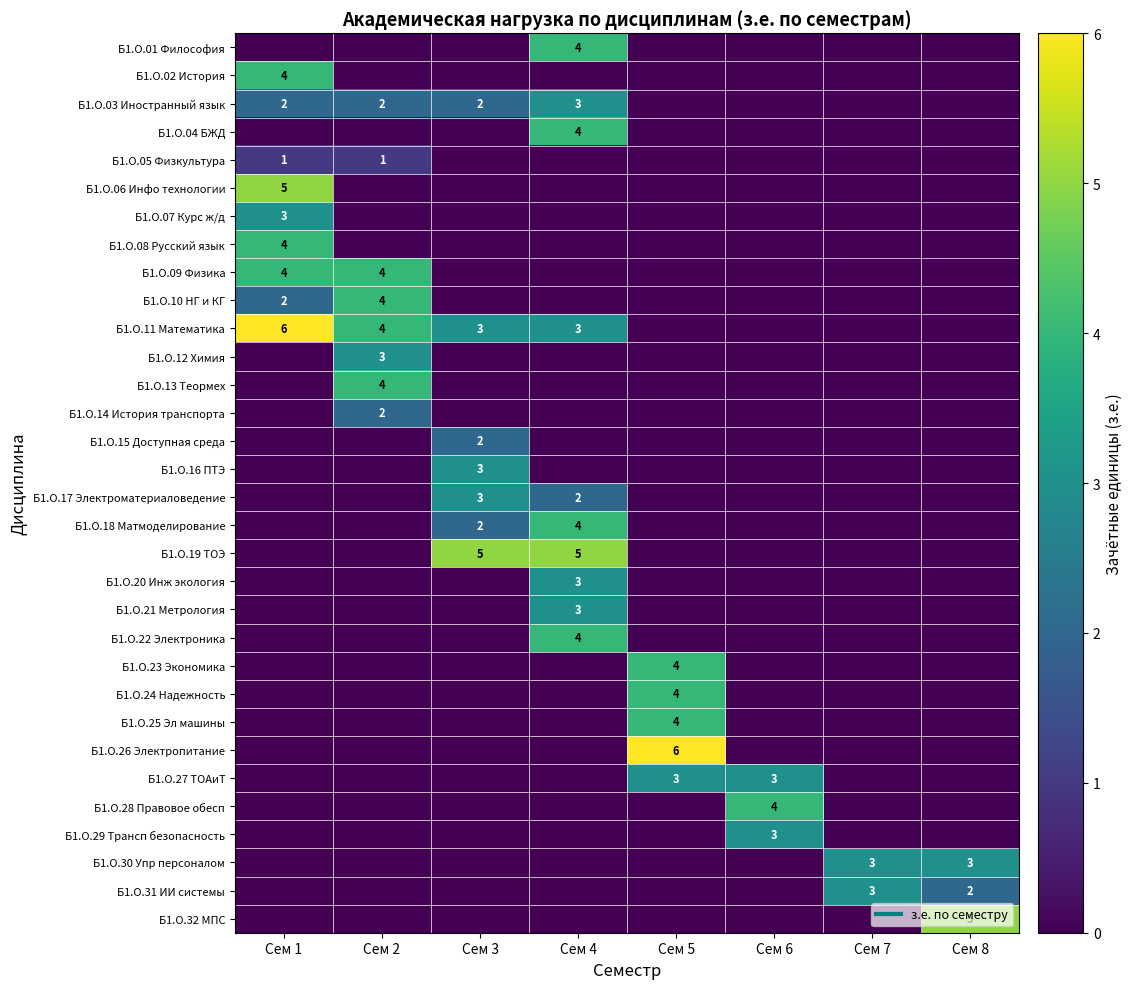

Is the value of Б1.О.15 Доступная среда at Сем 4 greater than the value of Б1.О.26 Электропитание at Сем 4?

No